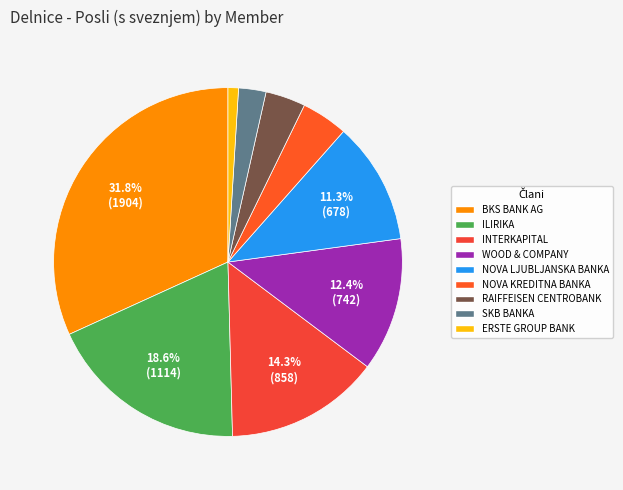

Which has a higher value, SKB BANKA or NOVA LJUBLJANSKA BANKA?

NOVA LJUBLJANSKA BANKA